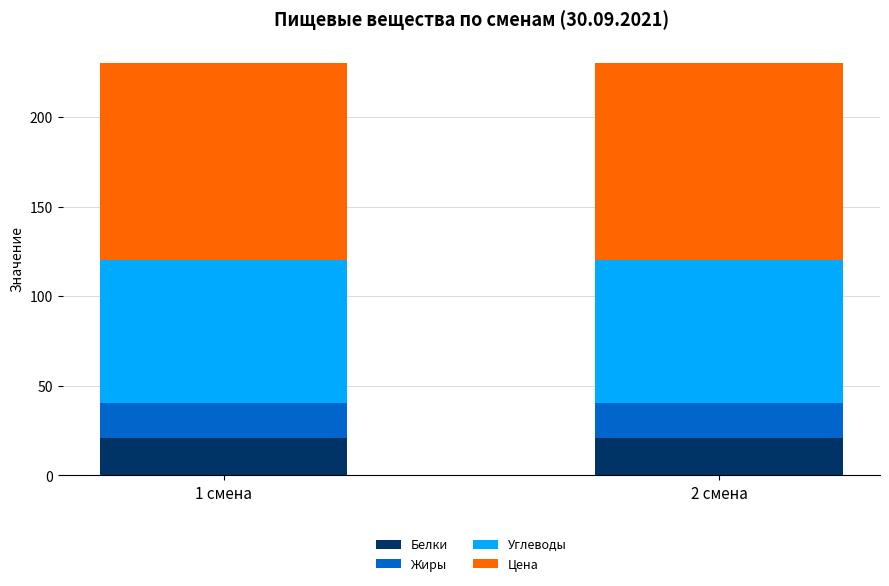

Are the bars grouped side by side (vs. stacked)?

No